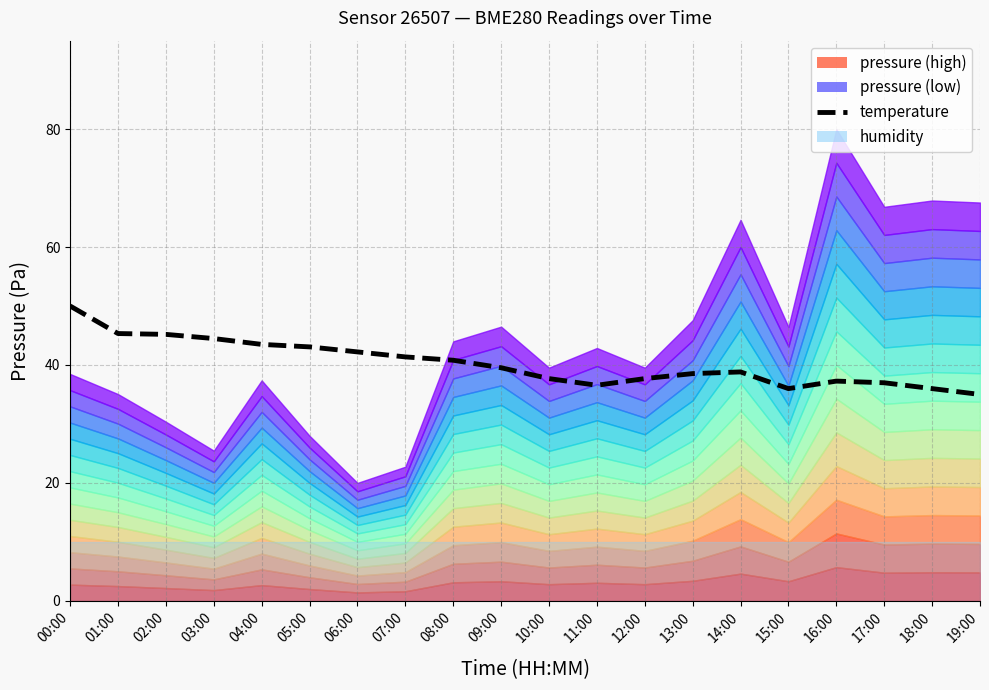

What position from the left is 14:00?

15